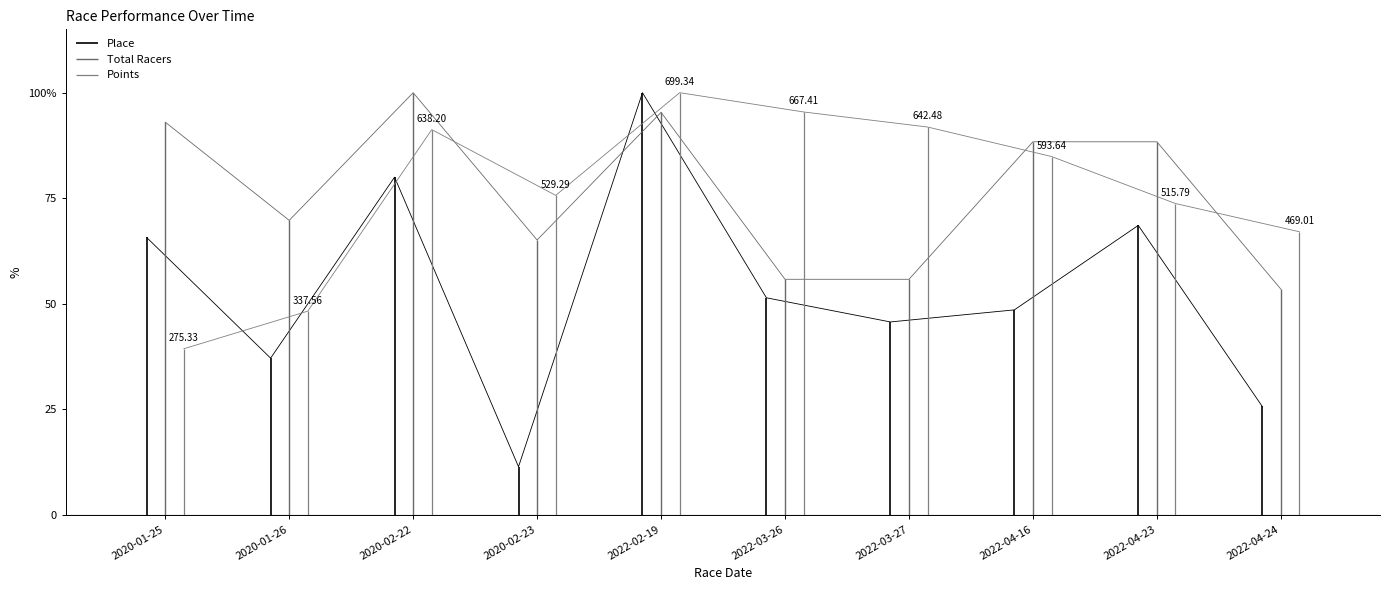

The Place series shows 25.7 at 2022-04-24. True or false?

True